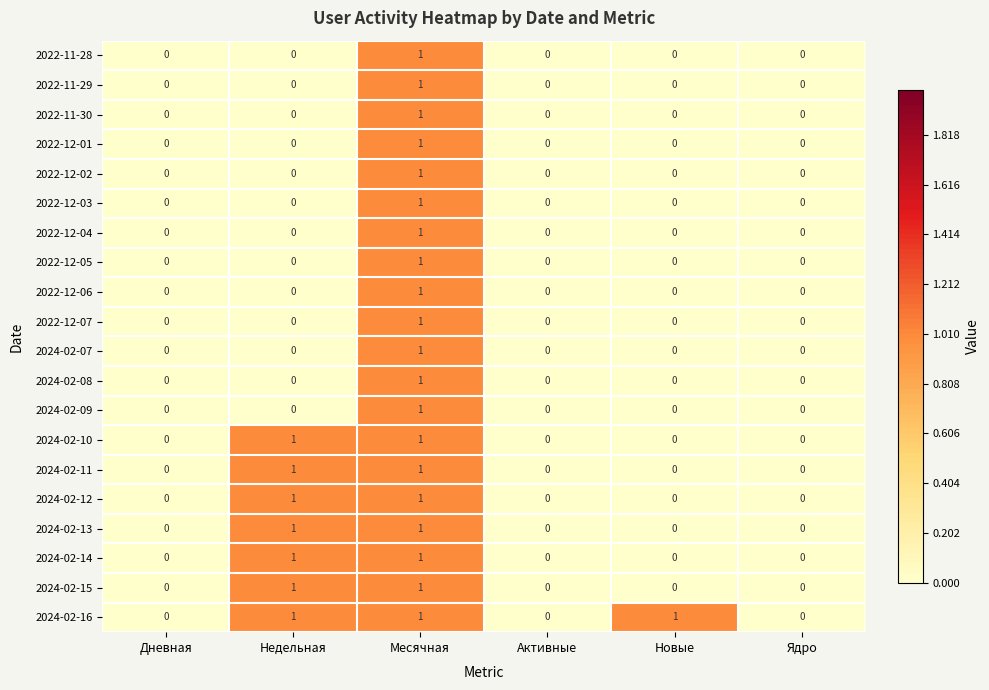

How many 2022-11-29 values are between 0 and 1?

6